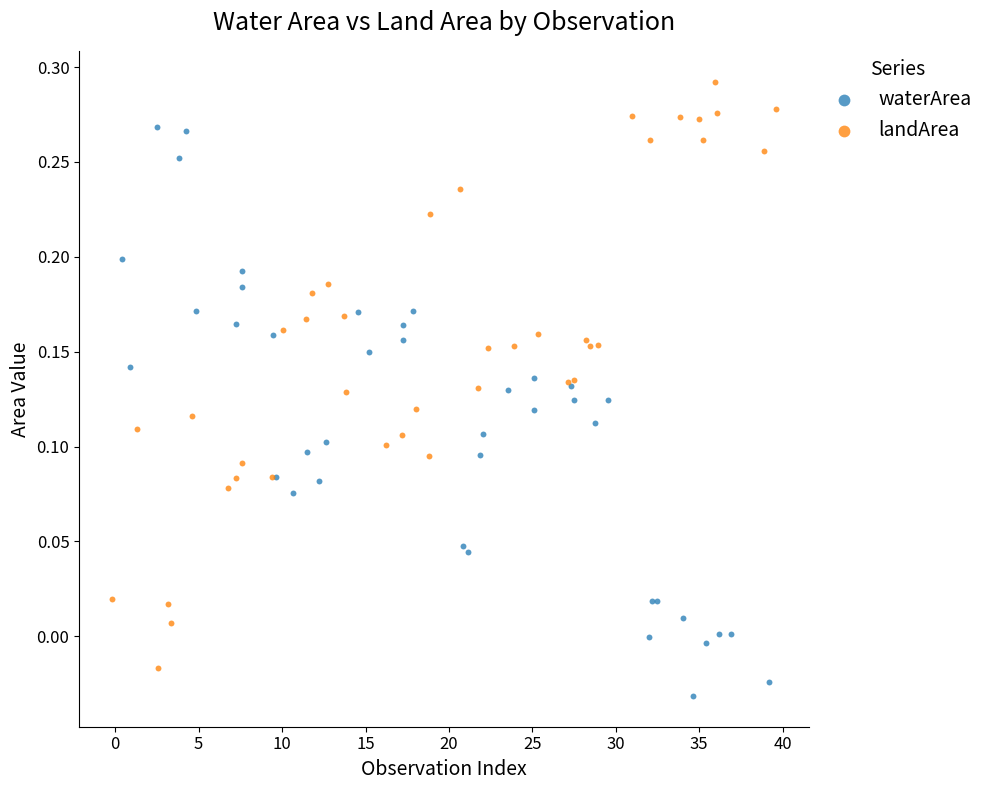

Which series contains the highest Y value?

landArea